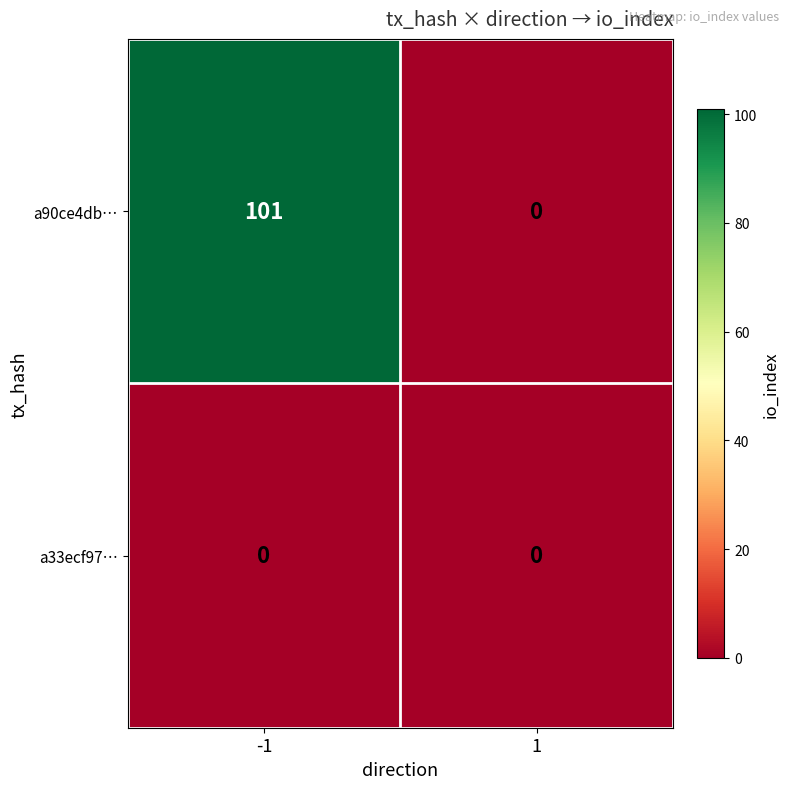

Is it true that a90ce4db… equals 101 at -1?

True